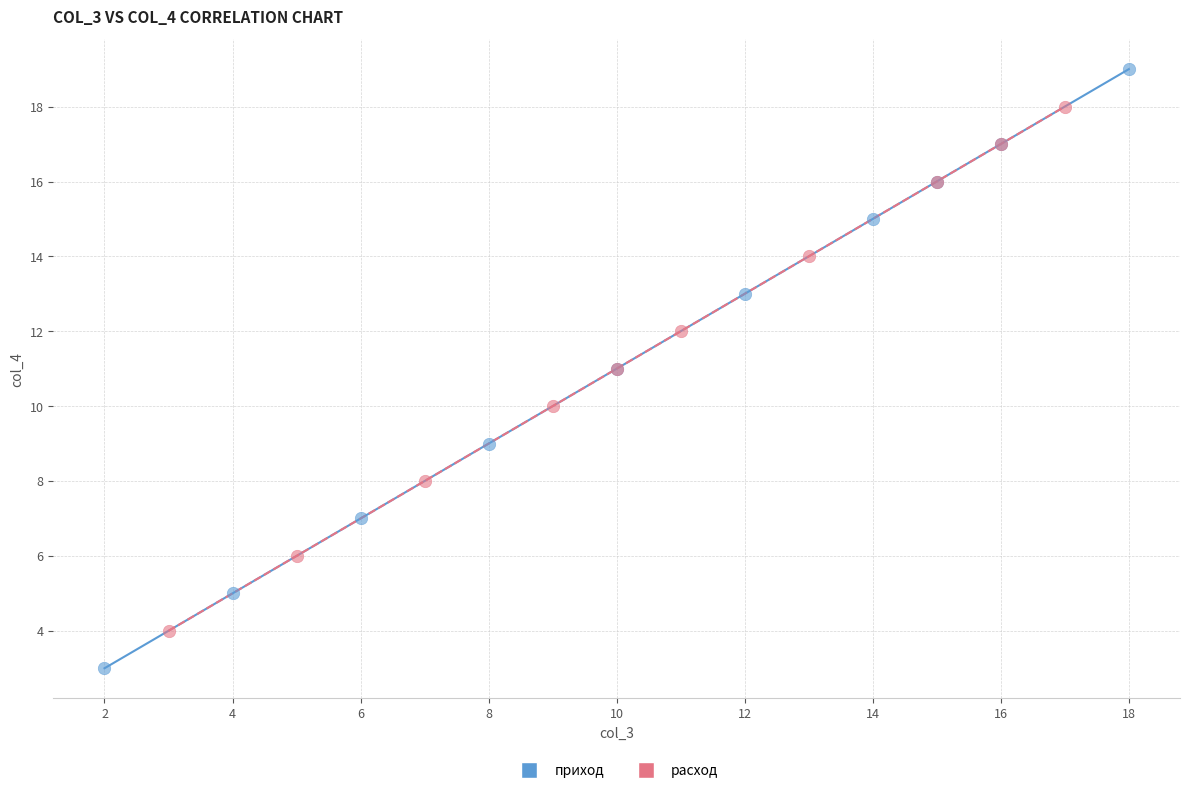

Which series has the widest spread of Y values?

приход